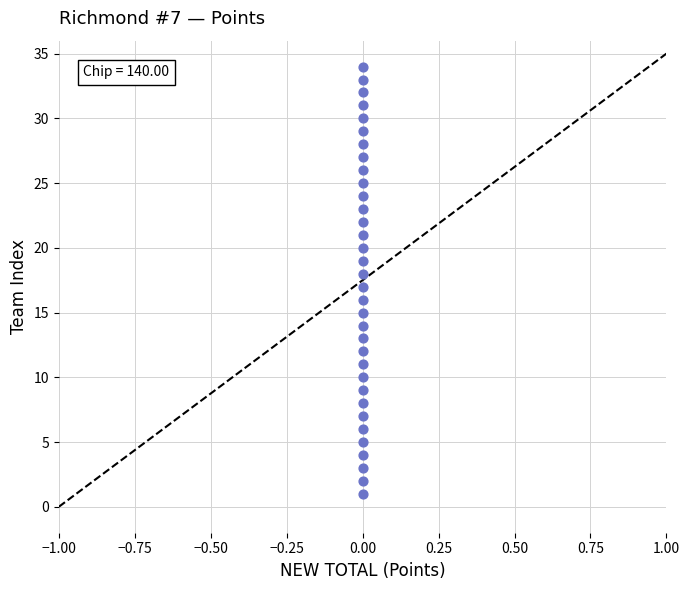

What is the range of Y values (max minus min)?

33